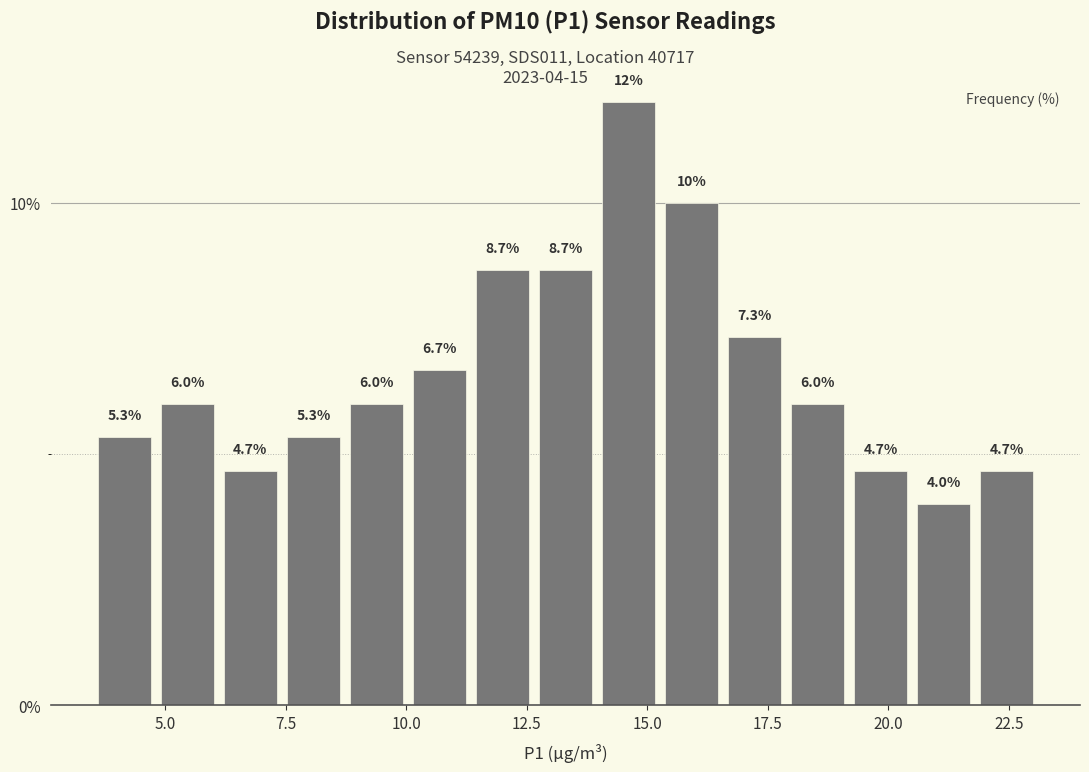

Around what value on the x-axis is the tallest bar? Give the approximate position of its centre, as read against the axis.

14.5